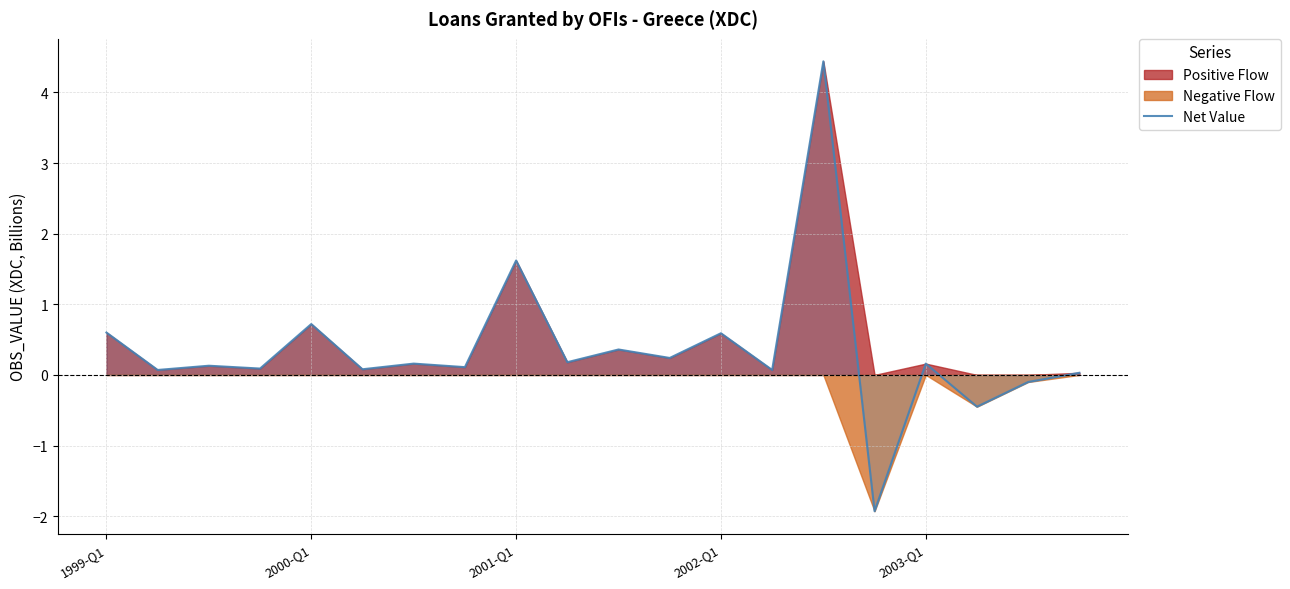

True or false: Net Value has a value of 0.6 at 1999-Q1.

True